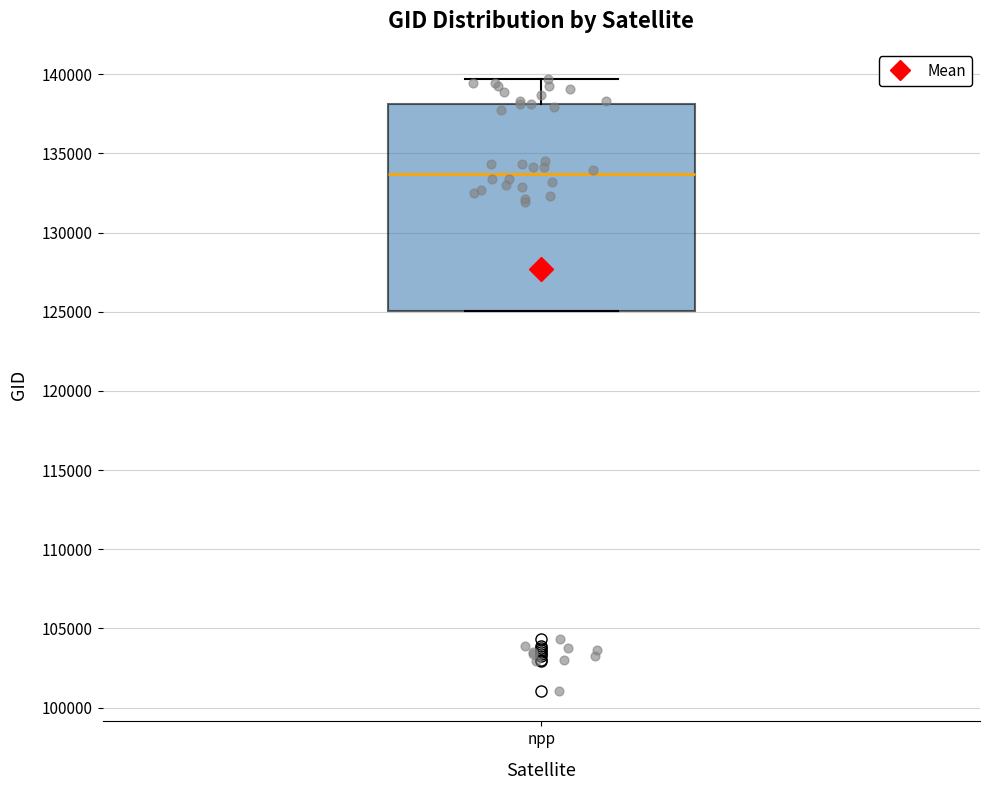

Transcribe this box plot: give where the median line is, the range the box spans, and where the two whiskers end, as read against the y-axis. The values are not printed on the chart, so give them approximately, as read against the axis.

median 133500, box 125000 to 138000, whiskers 125000 to 139500